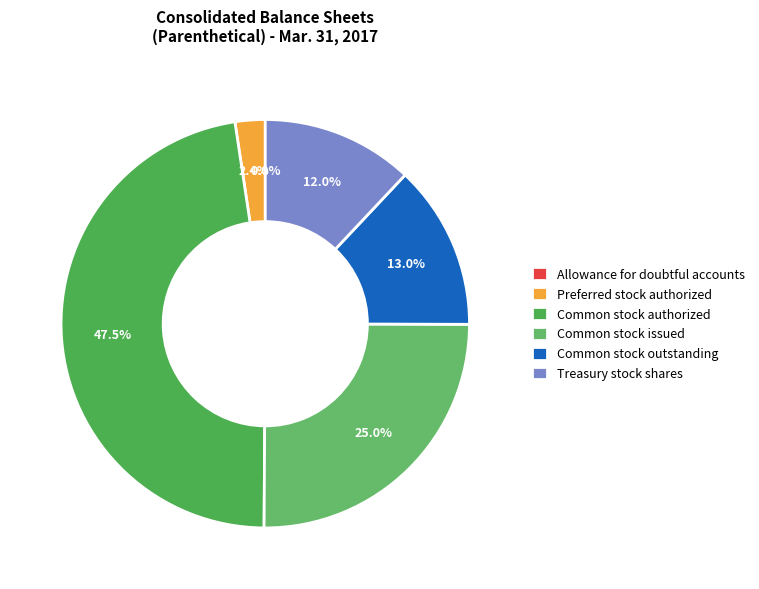

Combined, do Common stock issued and Treasury stock shares account for over 50%?

No